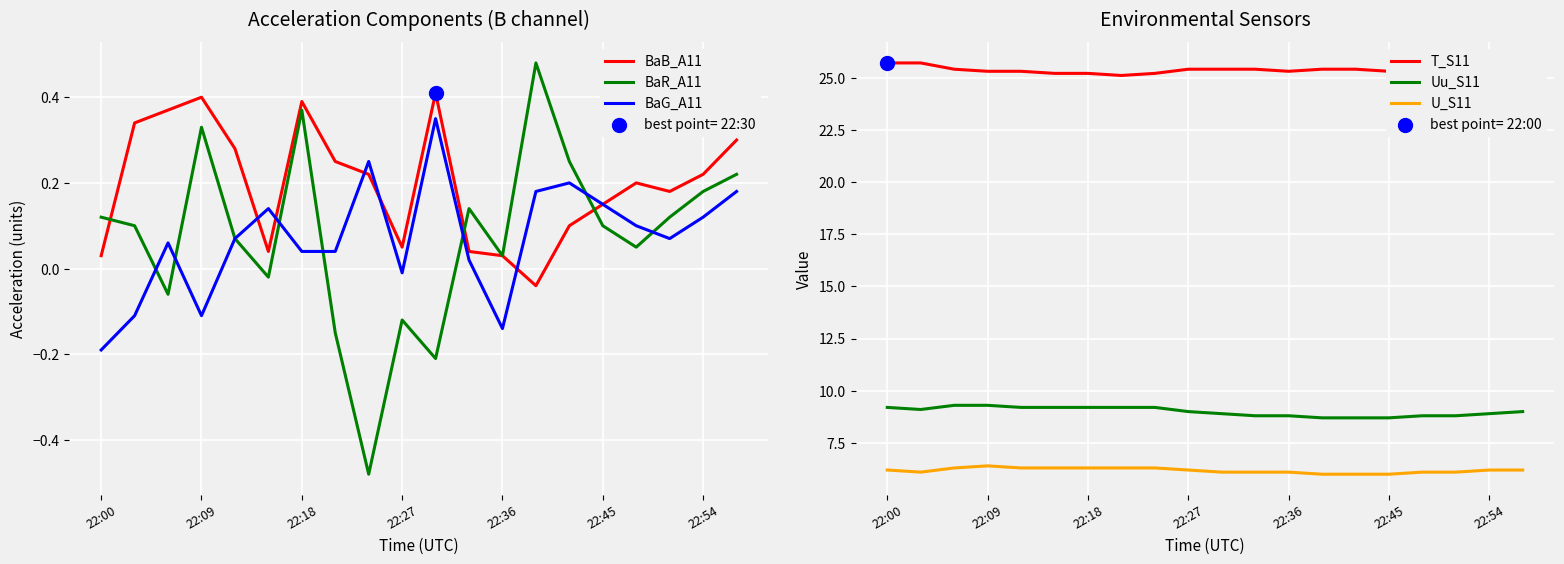

What are all the series names shown in the legend?

BaB_A11, BaR_A11, BaG_A11, T_S11, Uu_S11, U_S11